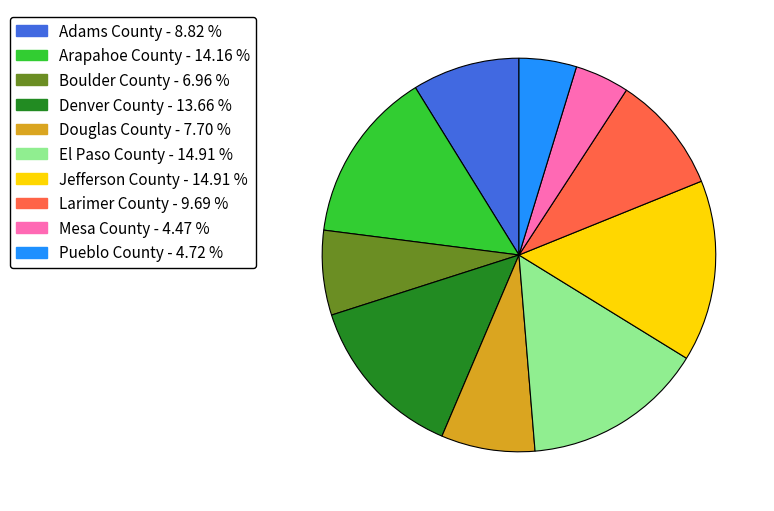

How many segments does this pie chart have?

10